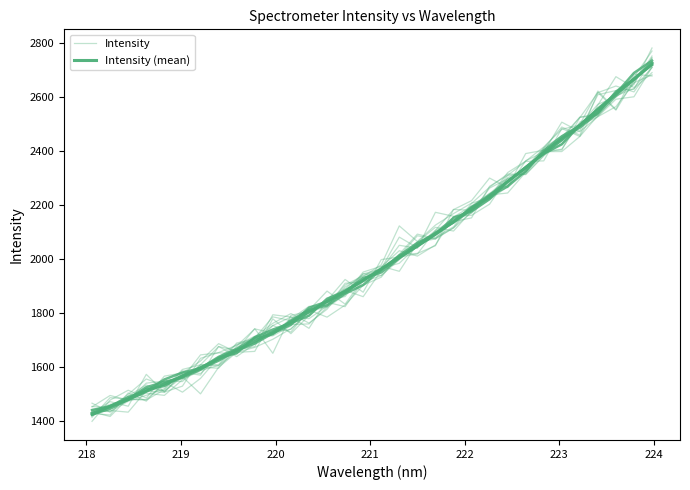

At which category does Intensity reach its first local peak?

220